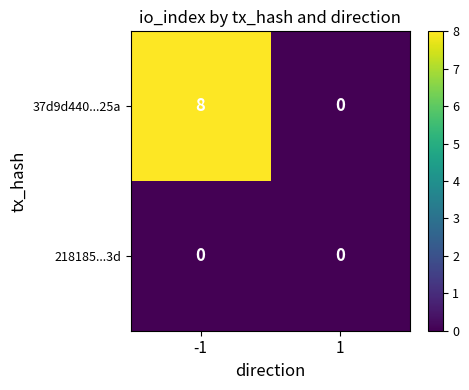

Rank the series at -1 from lowest to highest value.

218185...3d, 37d9d440...25a